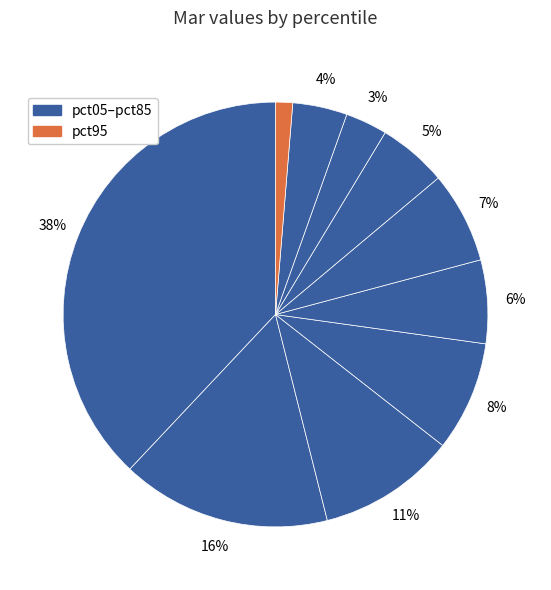

What is the smallest slice in the pie chart?

pct95